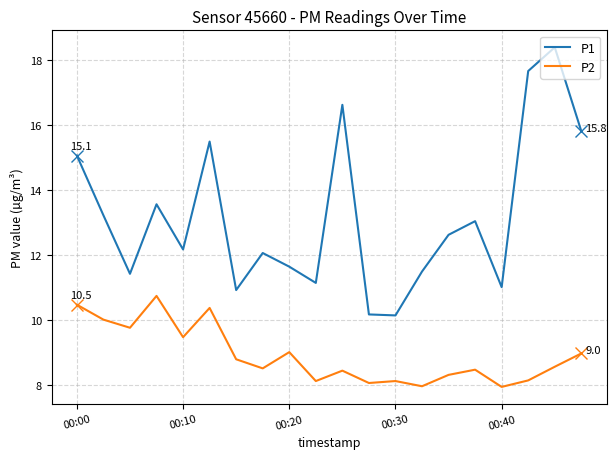

Rank the series by their average value, from lowest to highest.

P2, P1